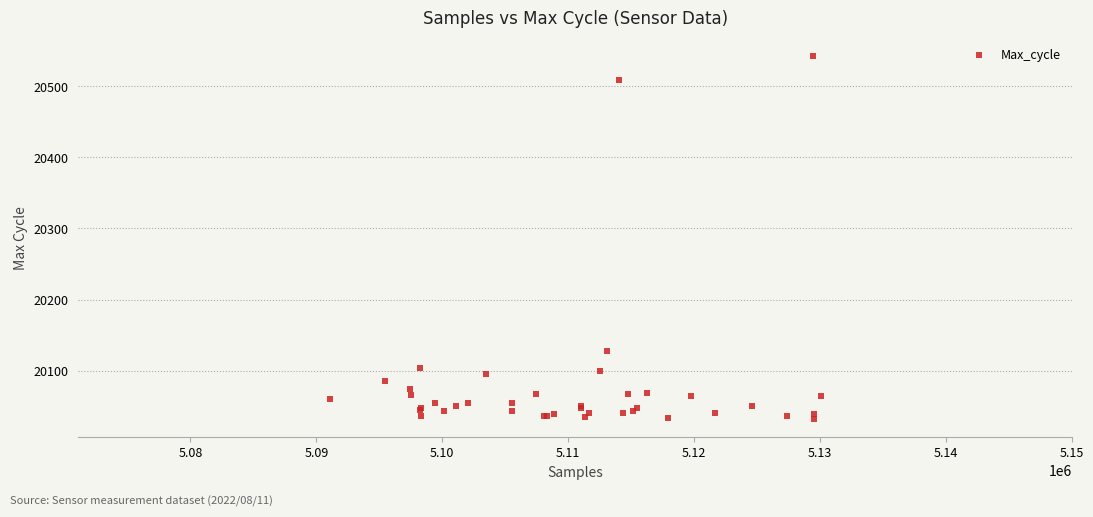

What Y value in the scatter plot is closest to 20287?

20127